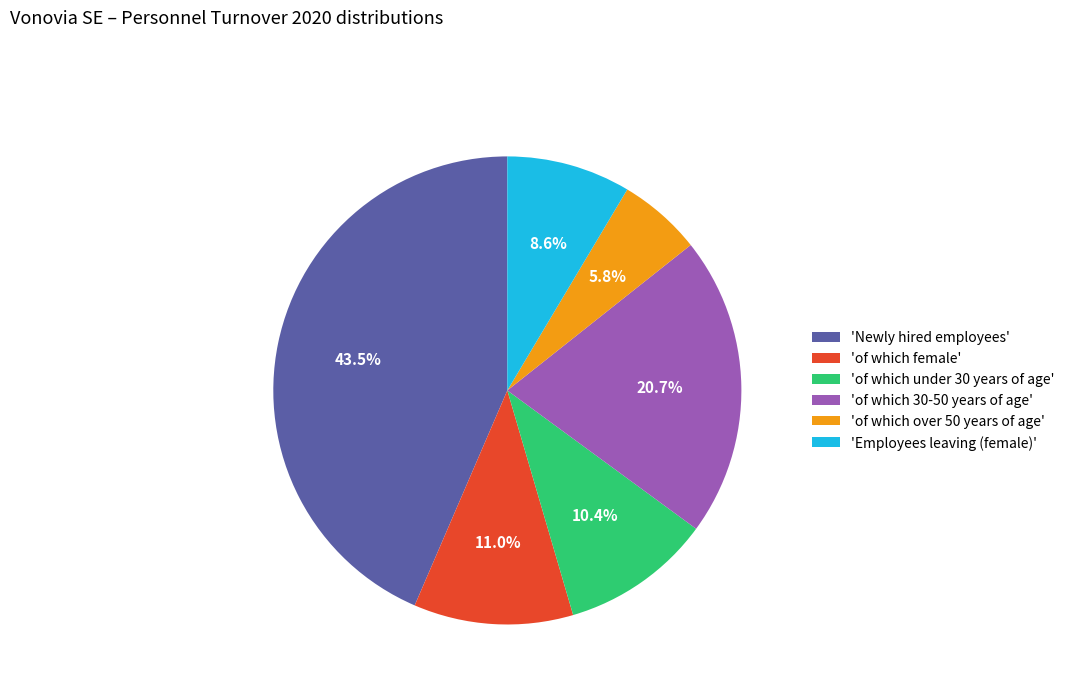

How many segments does this pie chart have?

6